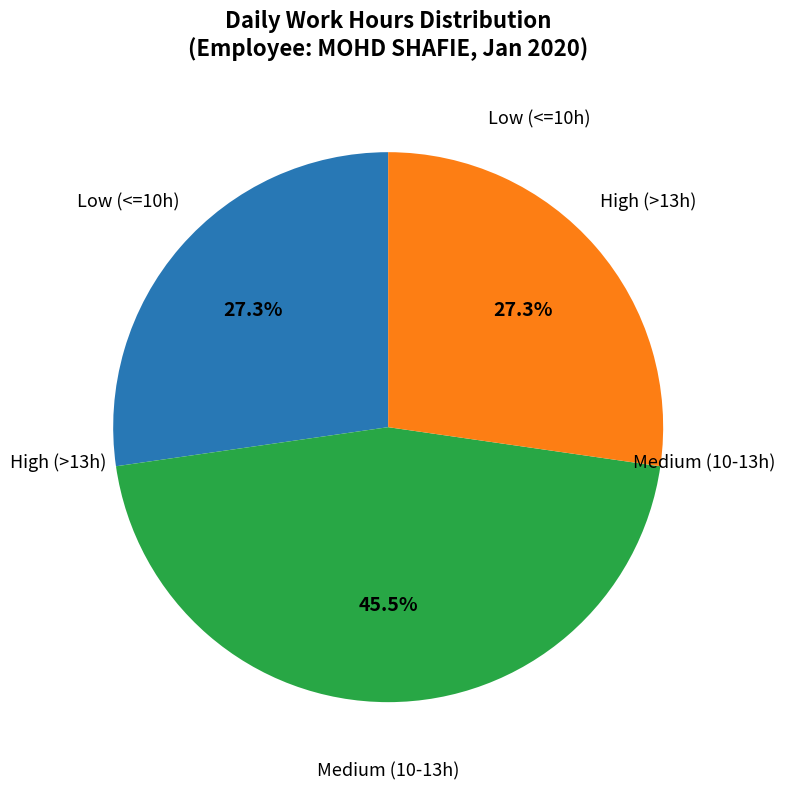

Is the sum of Low (<=10h) and High (>13h) greater than half?

Yes